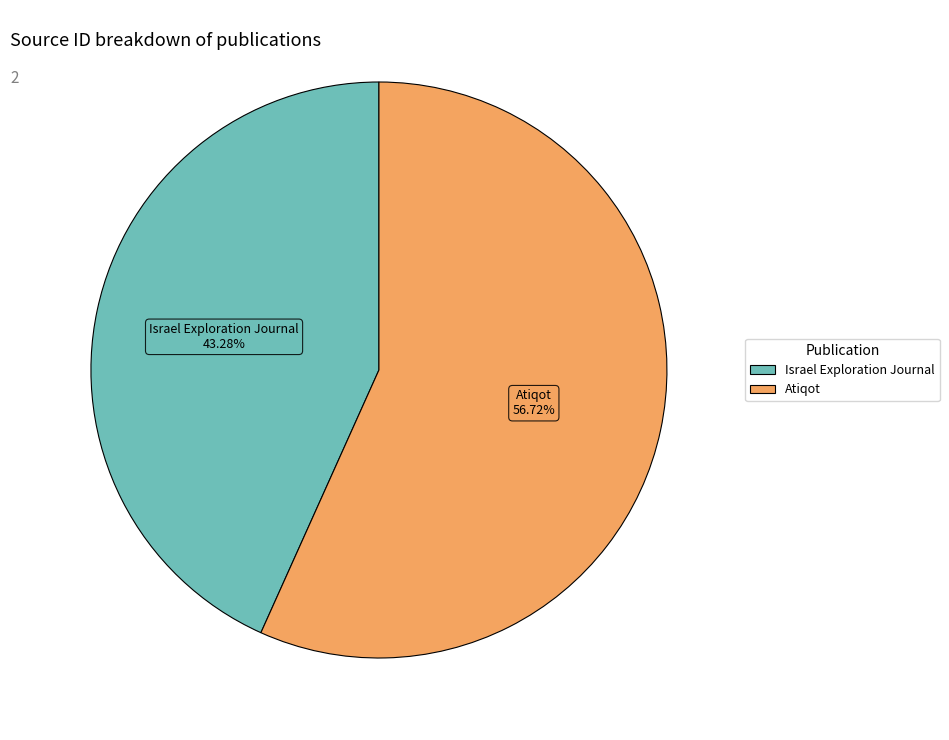

Does Israel Exploration Journal represent more than half of the total?

No